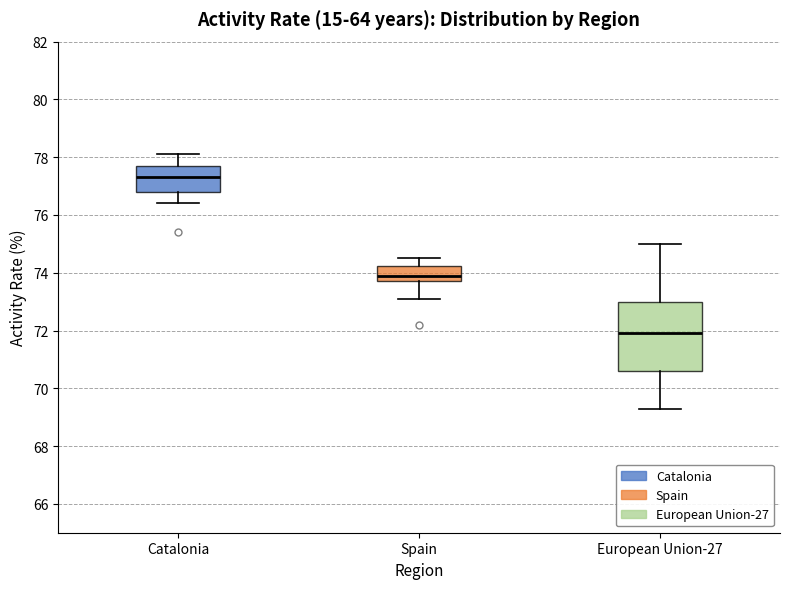

Where does the upper whisker of the box for European Union-27 end on the y-axis? The values are not printed on the chart, so give them approximately, as read against the axis.

75.0